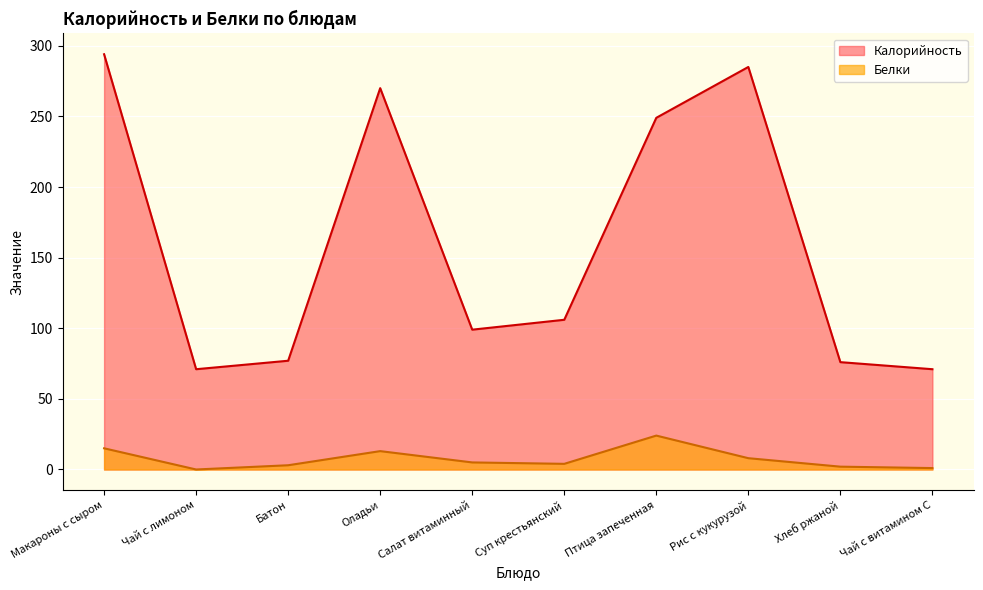

Is it true that Белки equals 8 at Рис с кукурузой?

True